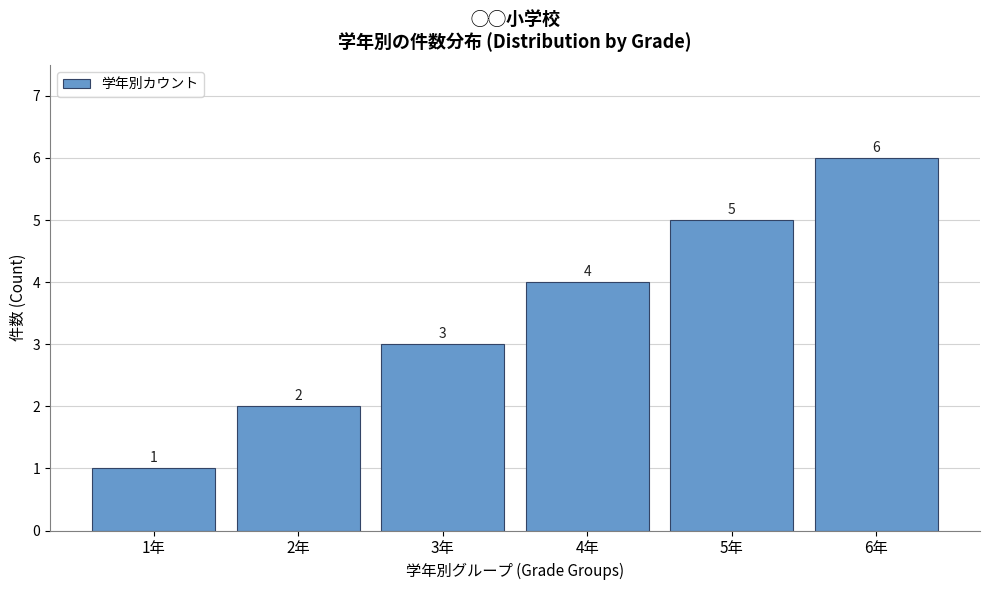

What is the label of the 5th bar from the right?

2年